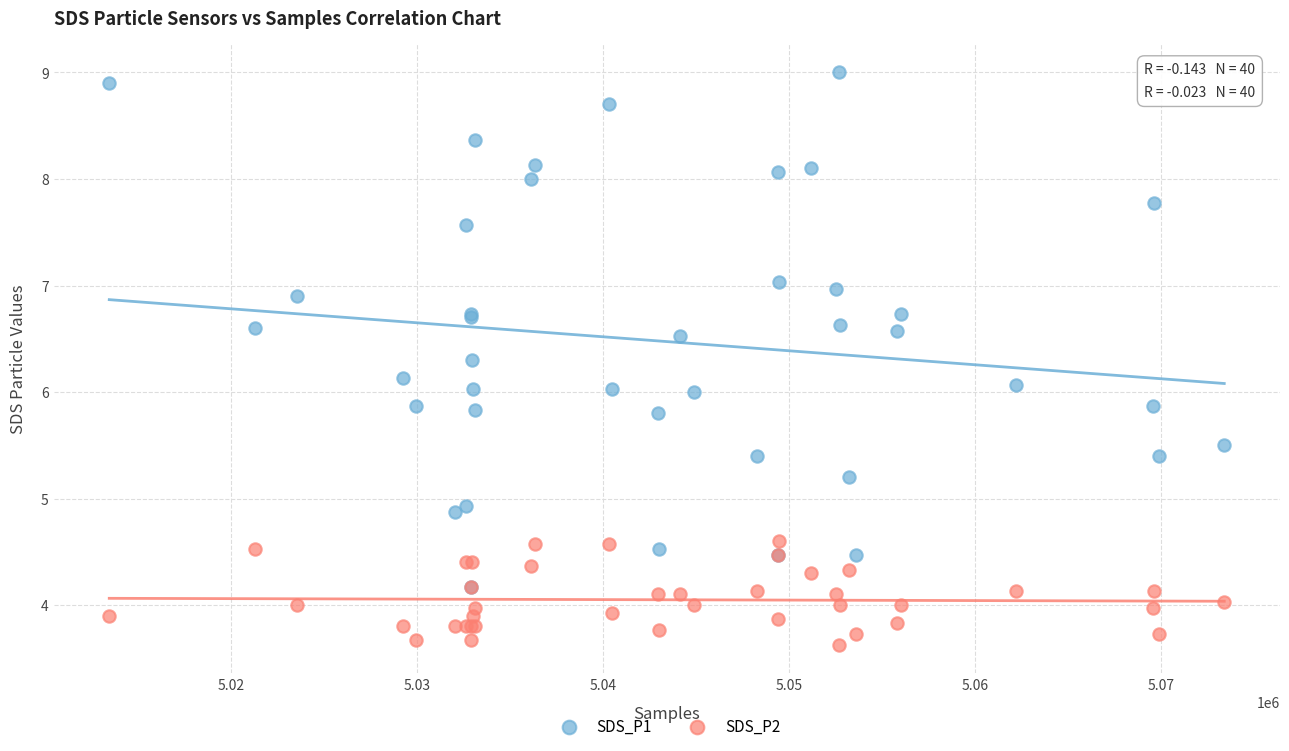

What are all the series names shown in the legend?

SDS_P1, SDS_P2